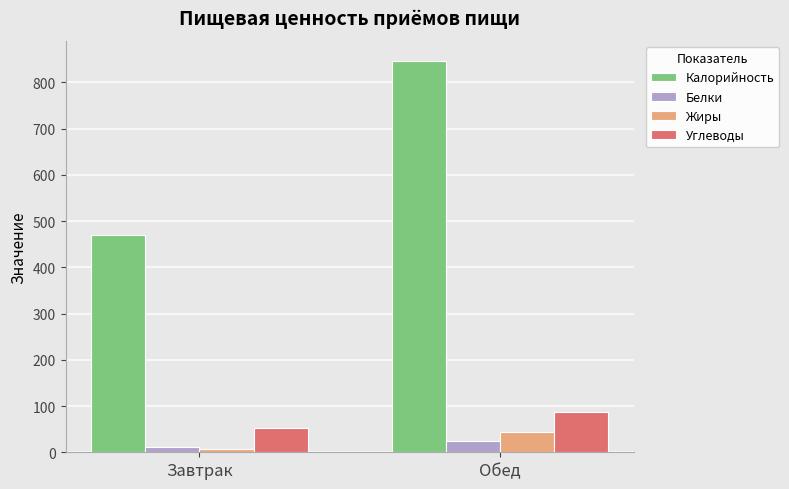

What is the difference between the maximum and minimum values in the Белки series?

12